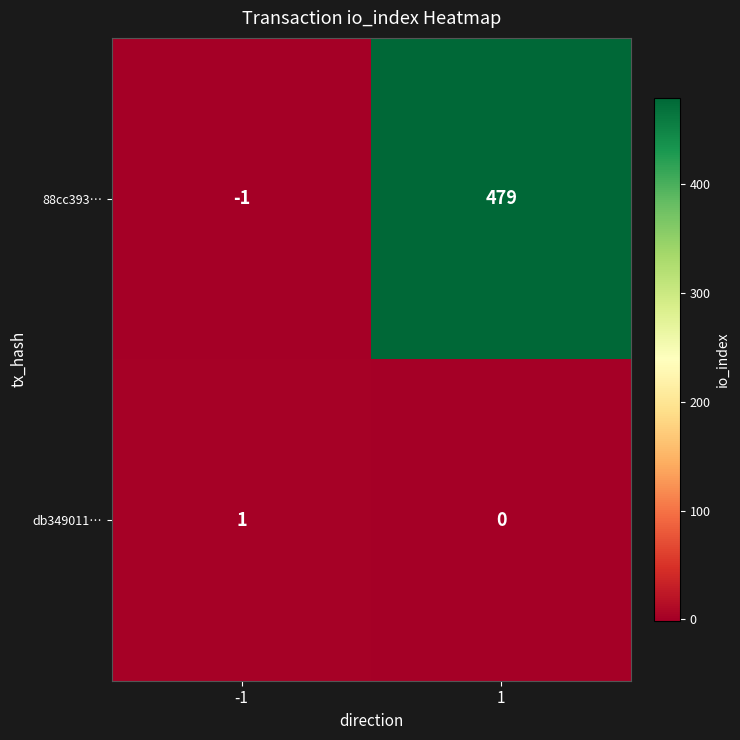

What is the spread (max minus min) of values at 1?

479